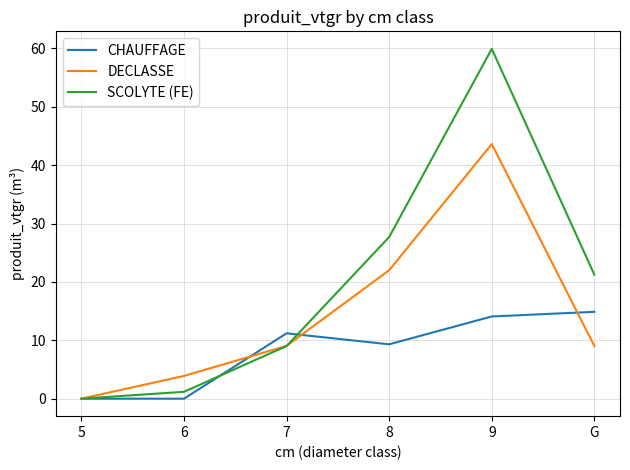

Which series has the largest total across all categories?

SCOLYTE (FE)